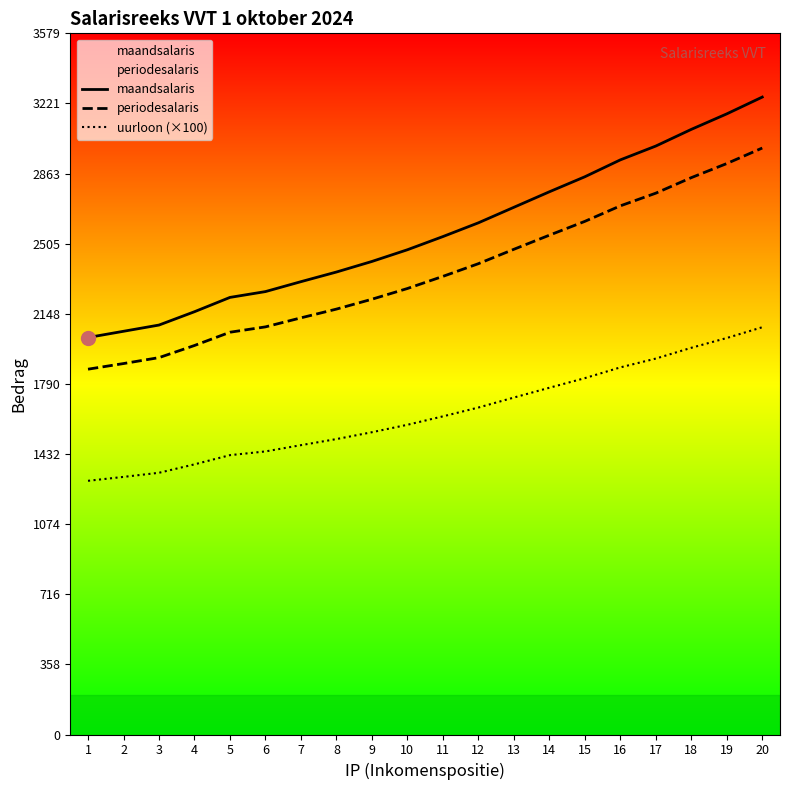

The periodesalaris series shows 800.6 at 6. True or false?

False